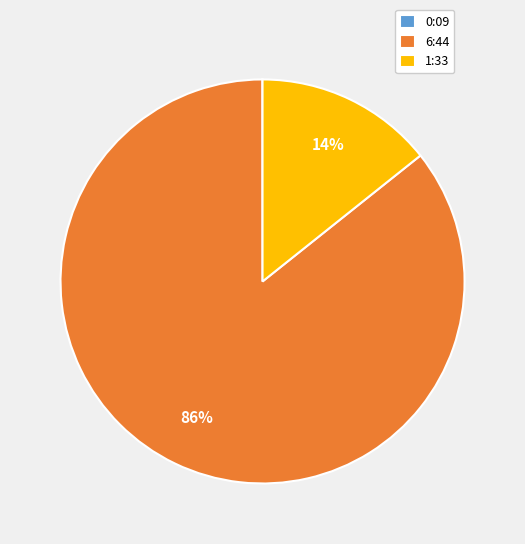

To the nearest percent, what is the difference between the largest and smallest slice percentages?

86%